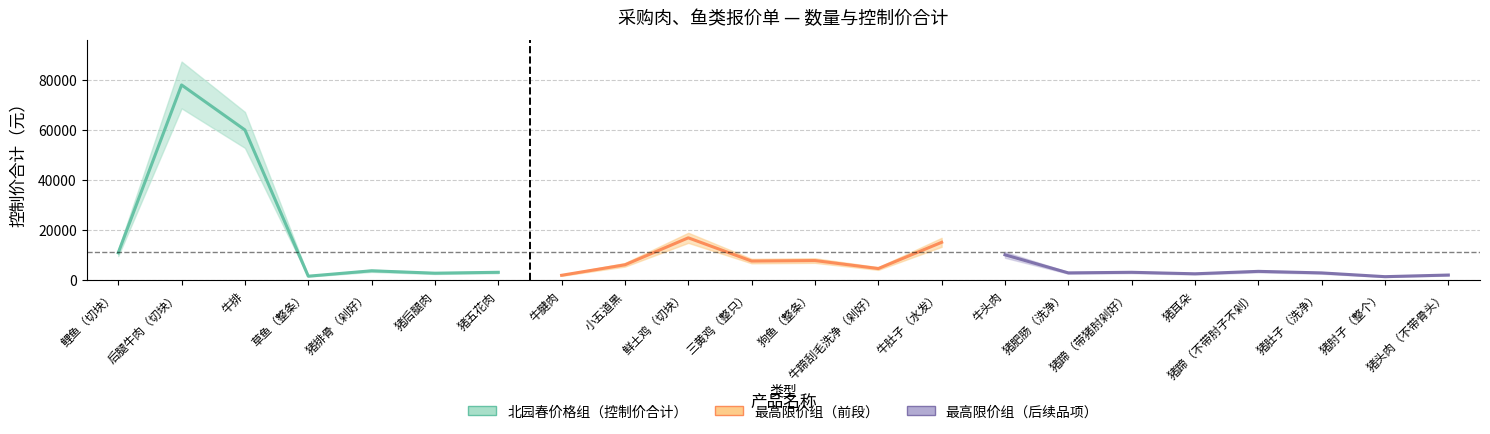

Reading left to right, extract all data points from this chart.

数量(kg): 600	1300	1200	80	120	120	120	30	200	600	300	140	300	300	200	60	120	60	75	50	50	50
控制价合计(元): 10800	78000	60000	1440	3600	2640	3000	1800	6000	16800	7500	7700	4500	15000	10000	2760	3000	2400	3375	2750	1250	1900
北园春市场中间价: 18	60	50	18	30	22	25	60	30	28	25	55	15	50	50	46	25	40	45	55	25	38